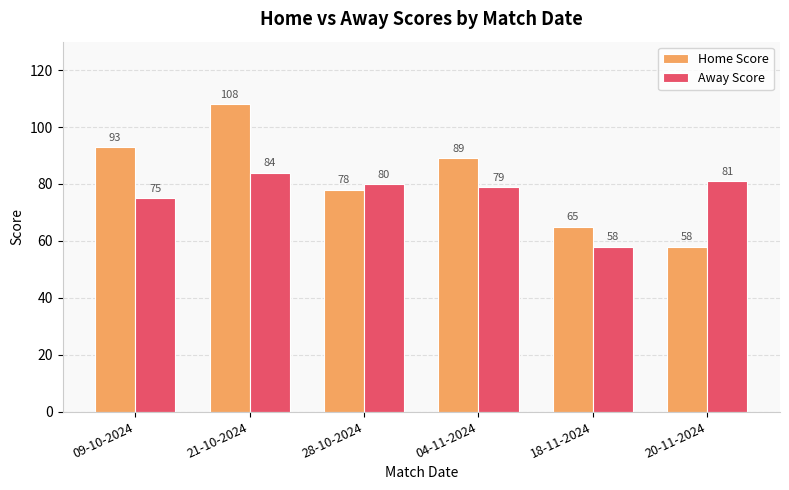

What is the spread (max minus min) of values at 09-10-2024?

18